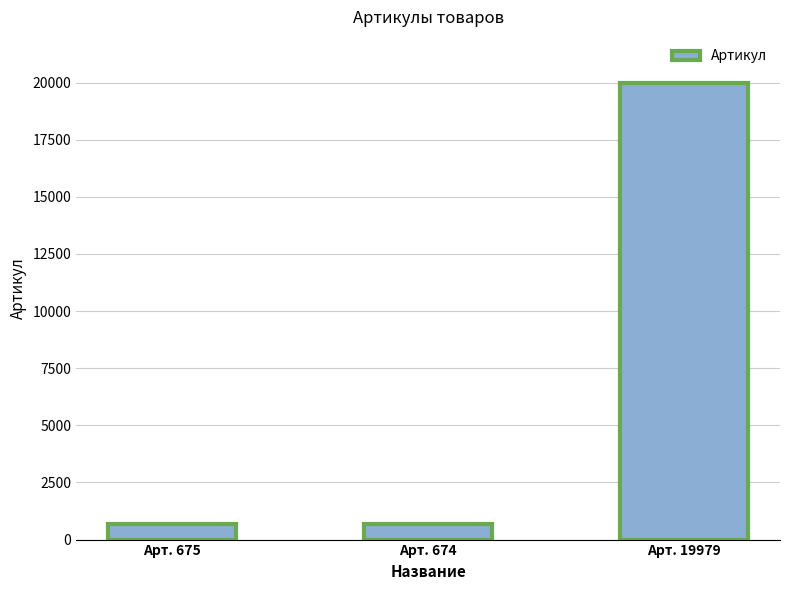

Which has a higher value, Арт. 19979 or Арт. 675?

Арт. 19979